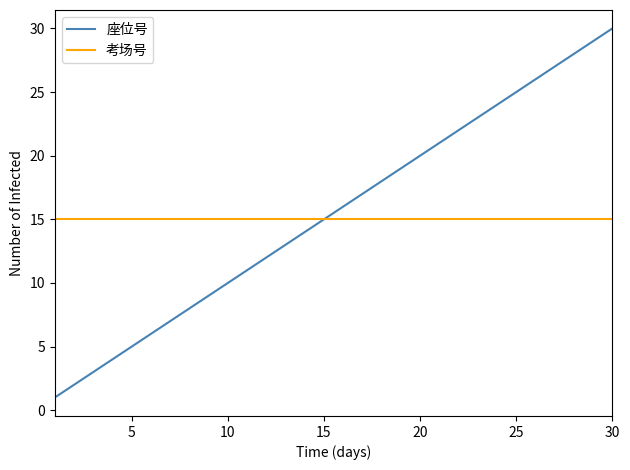

Rank the series by their maximum value, from highest to lowest.

座位号, 考场号